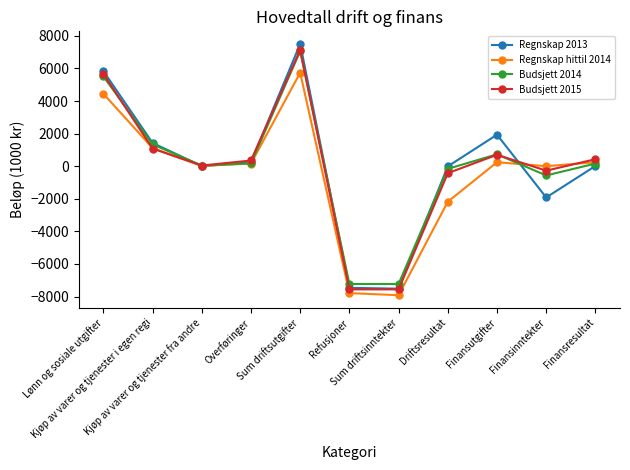

Where is the first local minimum for Regnskap hittil 2014?

Kjøp av varer og tjenester fra andre